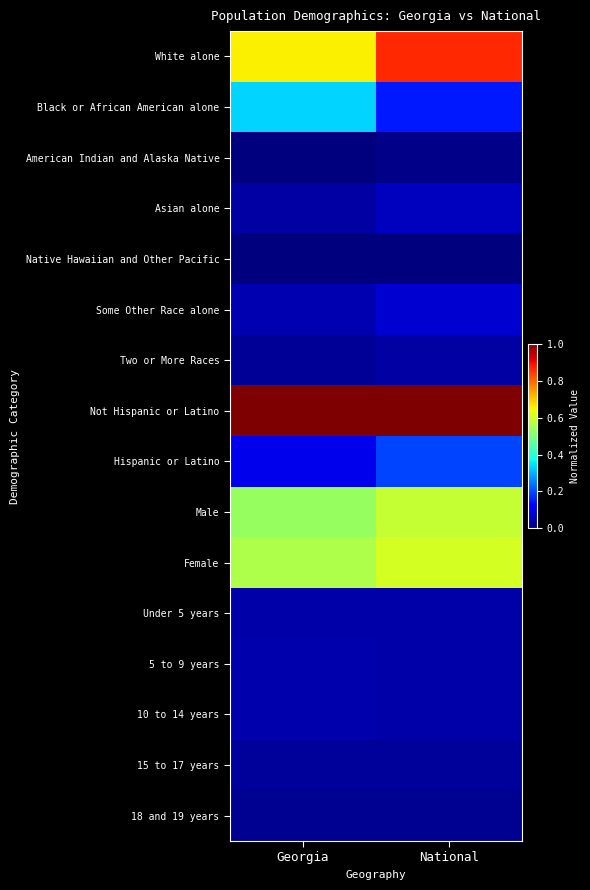

Reading left to right, transcribe all the data shown in this chart.

White alone: Georgia=0.7	National=0.9
Black or African American alone: Georgia=0.3	National=0.1
American Indian and Alaska Native: Georgia=0.0	National=0.0
Asian alone: Georgia=0.0	National=0.1
Native Hawaiian and Other Pacific: Georgia=0.0	National=0.0
Some Other Race alone: Georgia=0.0	National=0.1
Two or More Races: Georgia=0.0	National=0.0
Not Hispanic or Latino: Georgia=1.0	National=1.0
Hispanic or Latino: Georgia=0.1	National=0.2
Male: Georgia=0.5	National=0.6
Female: Georgia=0.6	National=0.6
Under 5 years: Georgia=0.0	National=0.0
5 to 9 years: Georgia=0.0	National=0.0
10 to 14 years: Georgia=0.0	National=0.0
15 to 17 years: Georgia=0.0	National=0.0
18 and 19 years: Georgia=0.0	National=0.0